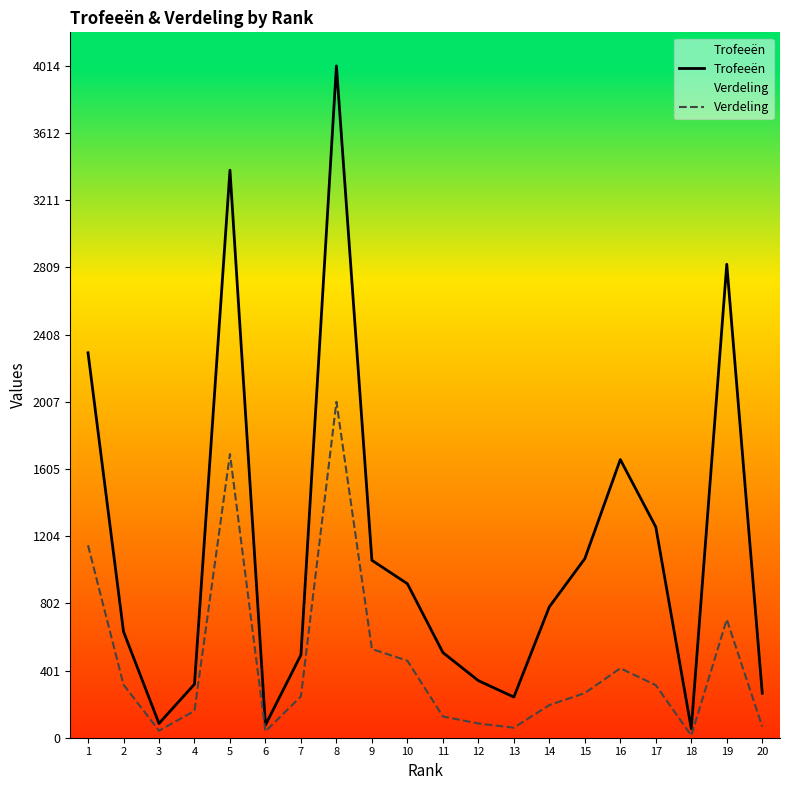

How many lines are shown in the chart?

2